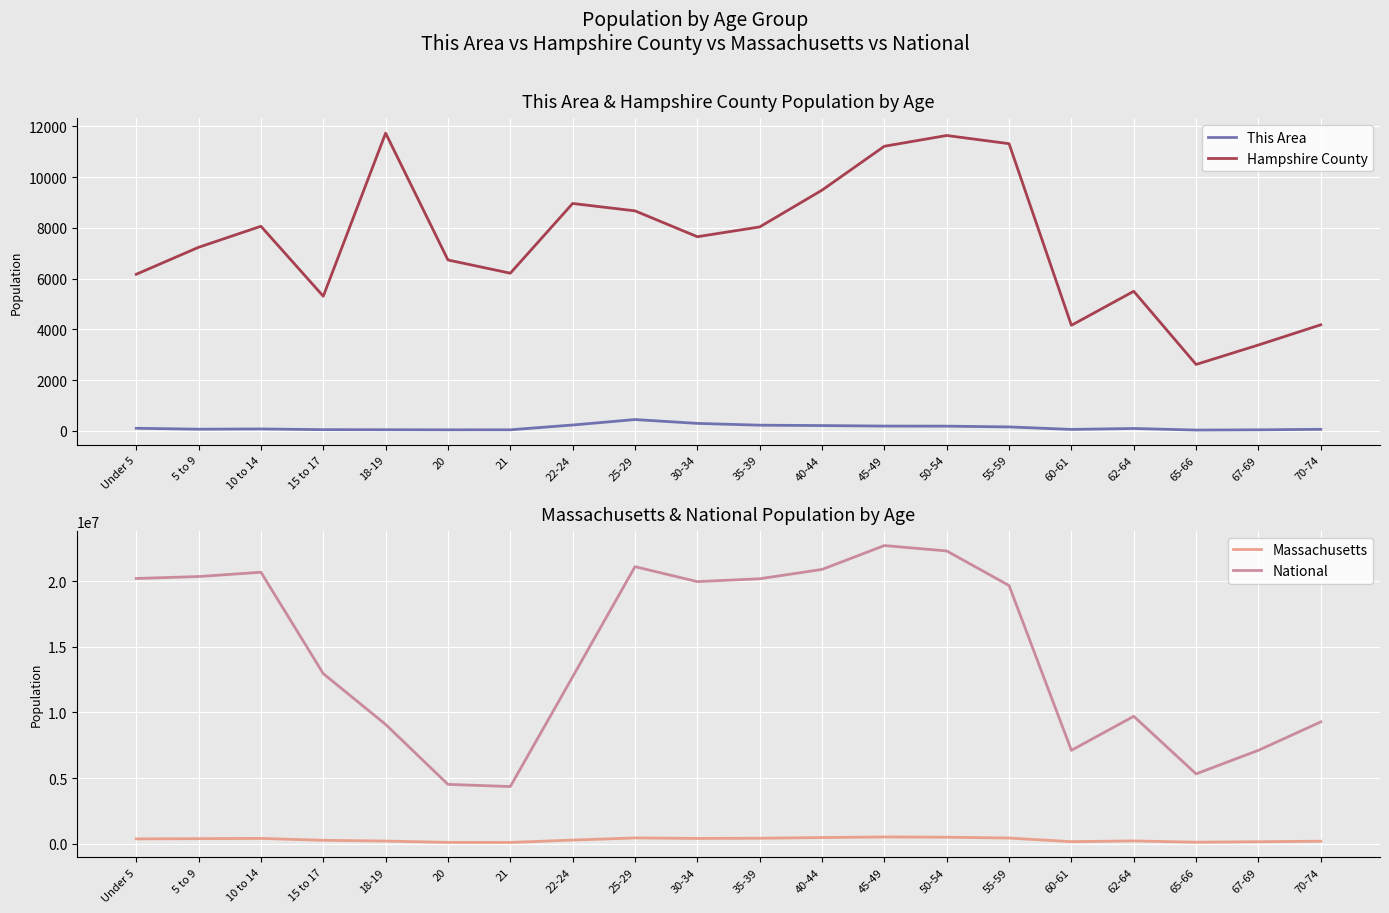

How many values in the Hampshire County series exceed 7649?

9